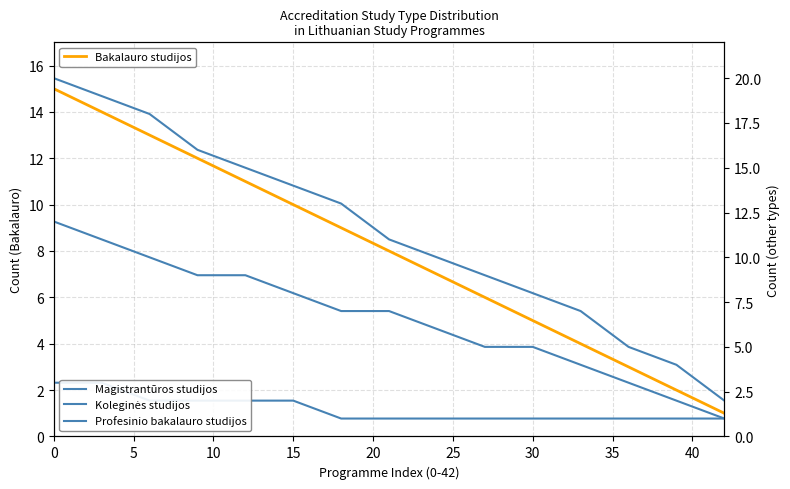

How many data points in Koleginės studijos are less than 11?

7